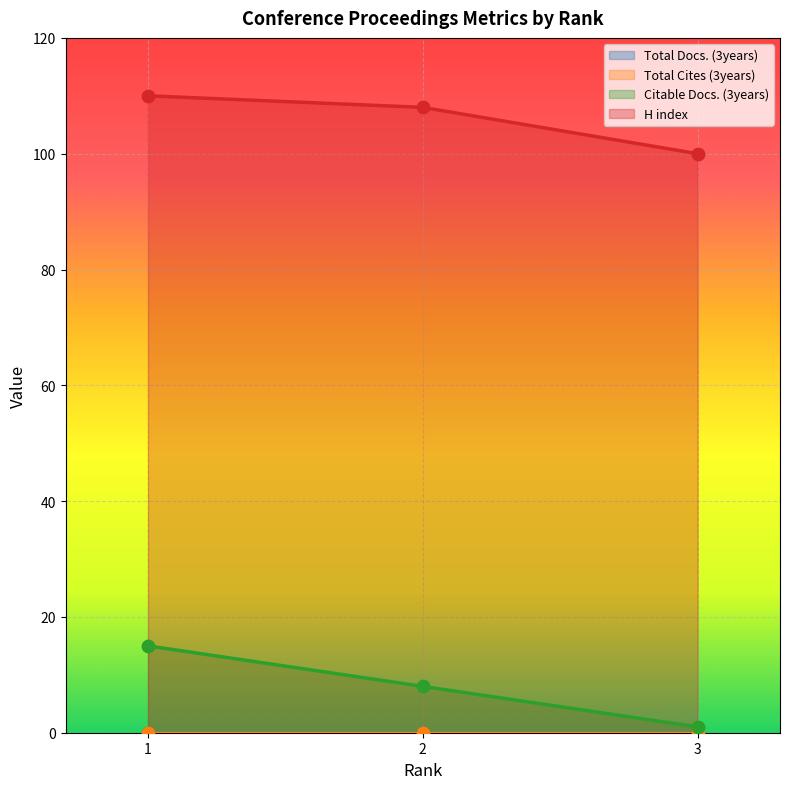

True or false: H index has a value of 100 at 3.

True